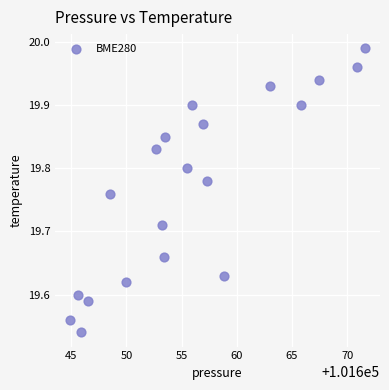

What is the range of X values (max minus min)?

26.8